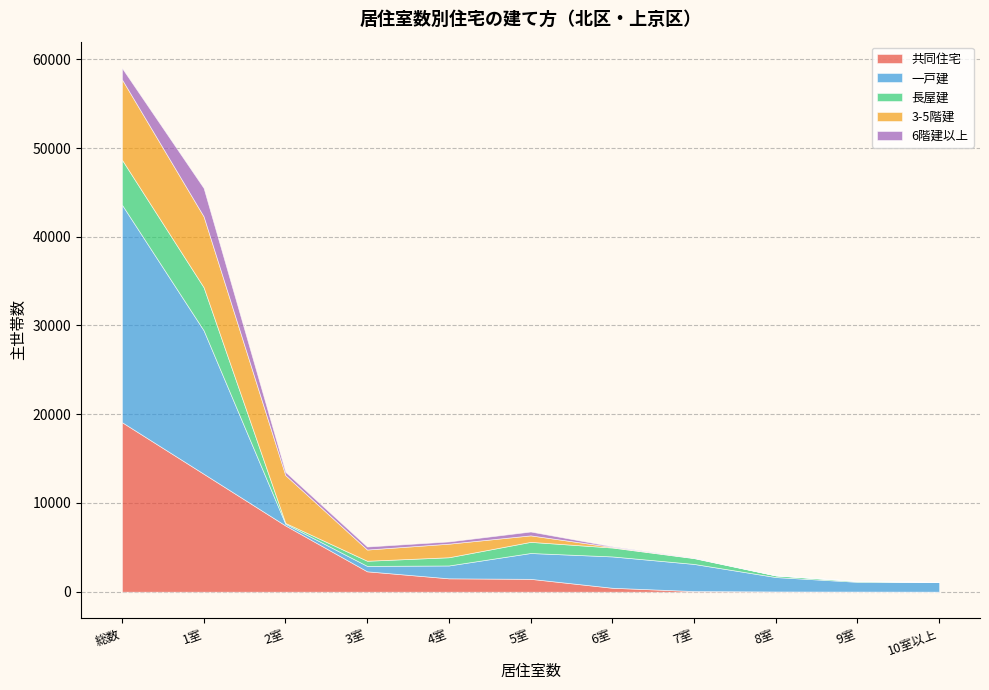

True or false: 一戸建 and 長屋建 intersect in this chart.

False